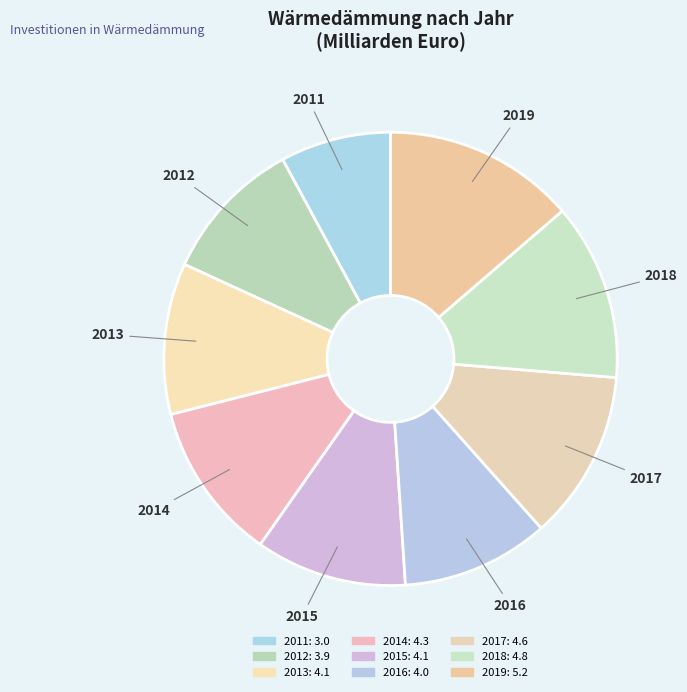

Which category has the smallest portion of the pie?

2011